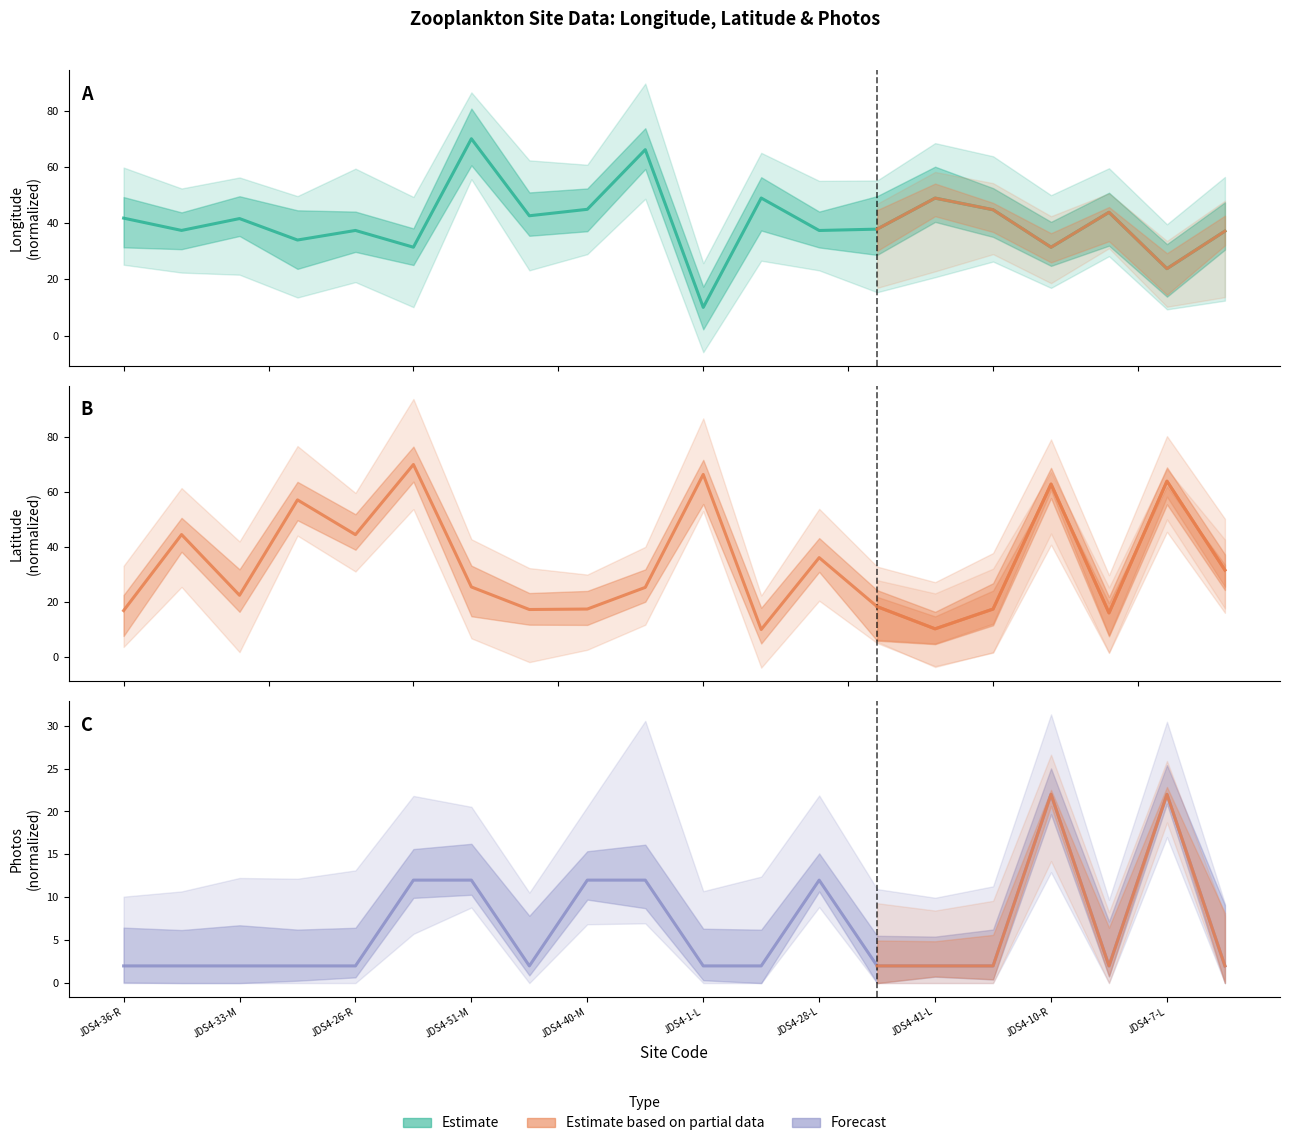

True or false: Photos has a value of 2.0 at JDS4-26-R.

True